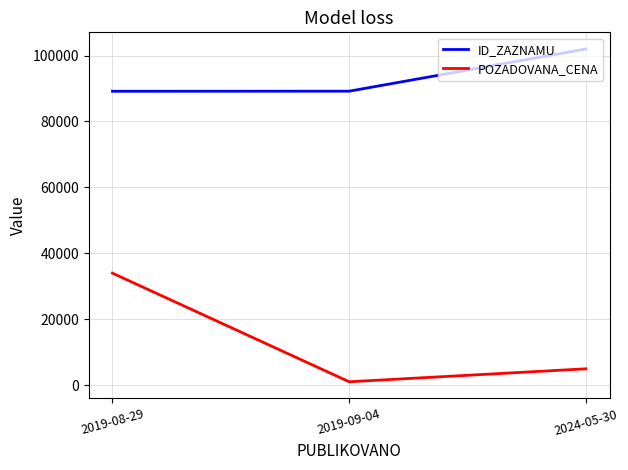

What is the spread (max minus min) of values at 2019-09-04?

88114